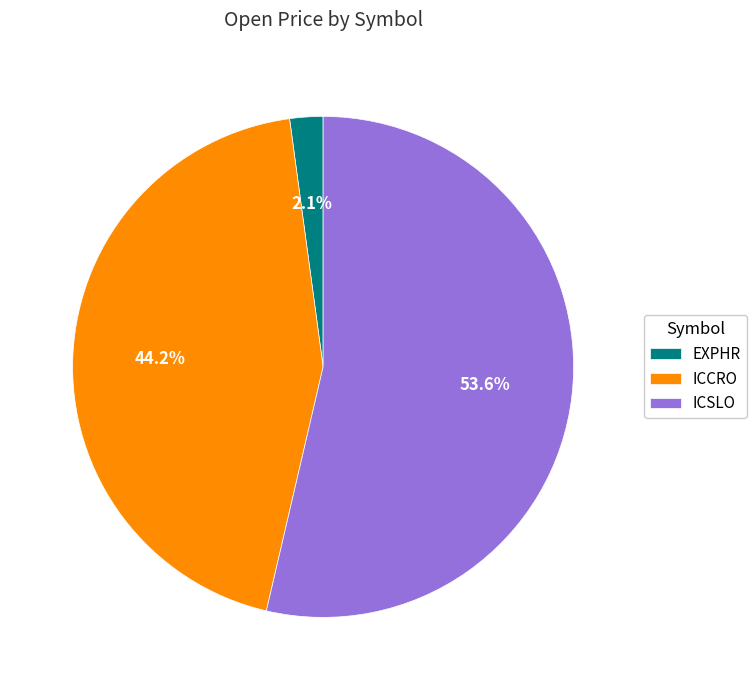

Does EXPHR represent more than half of the total?

No